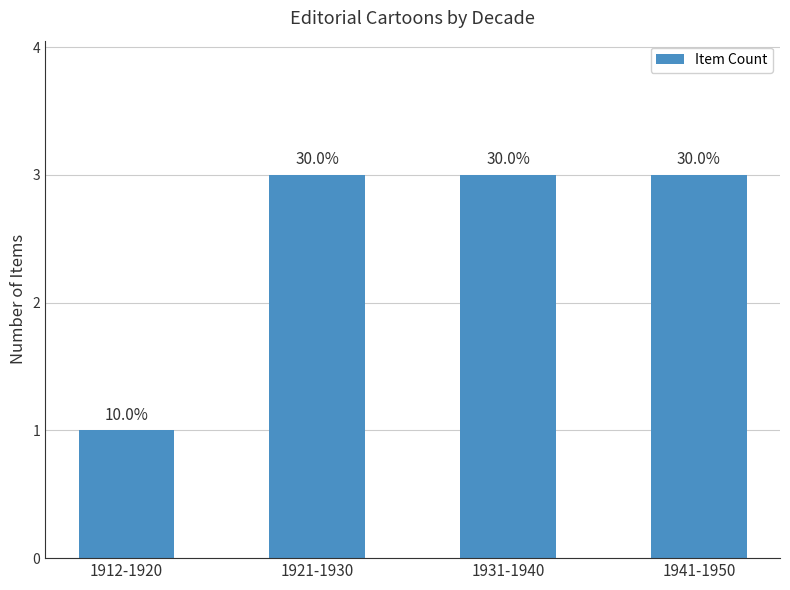

What is the ratio of the value at 1931-1940 to the value at 1912-1920?

3.0